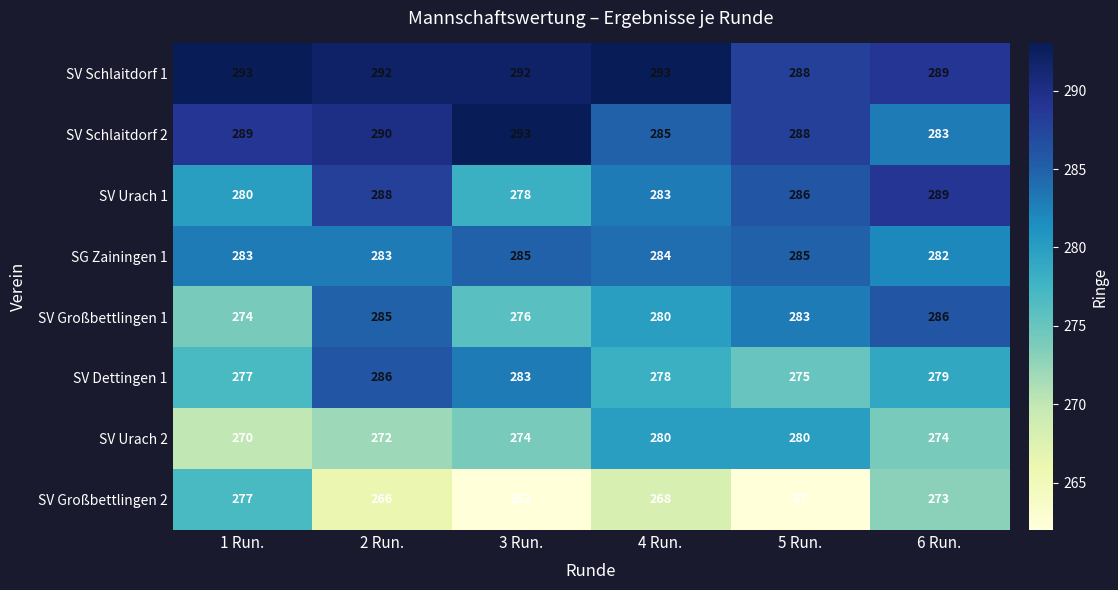

How many series are shown in this chart?

8